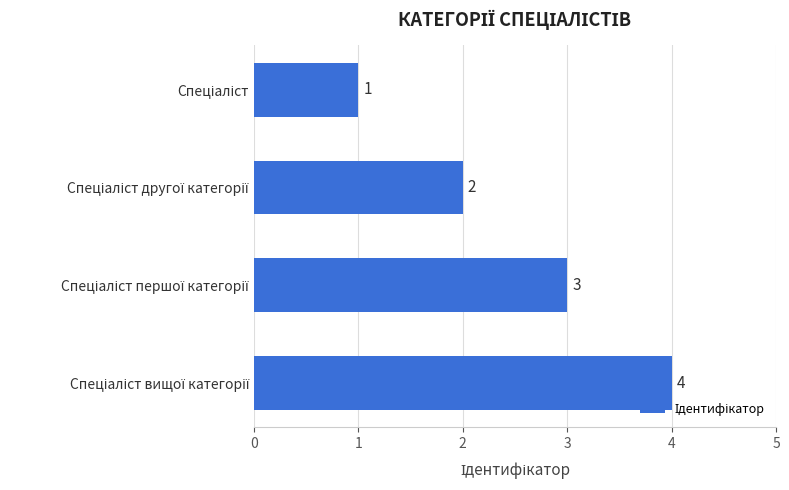

How many series are shown in this chart?

1